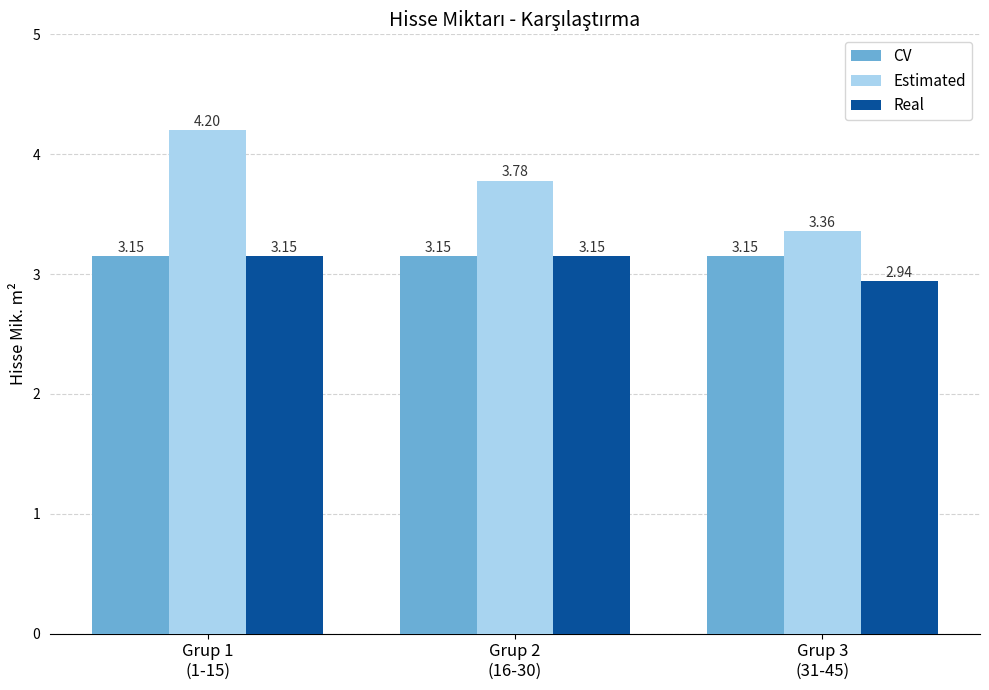

How many bars are there in each group?

3